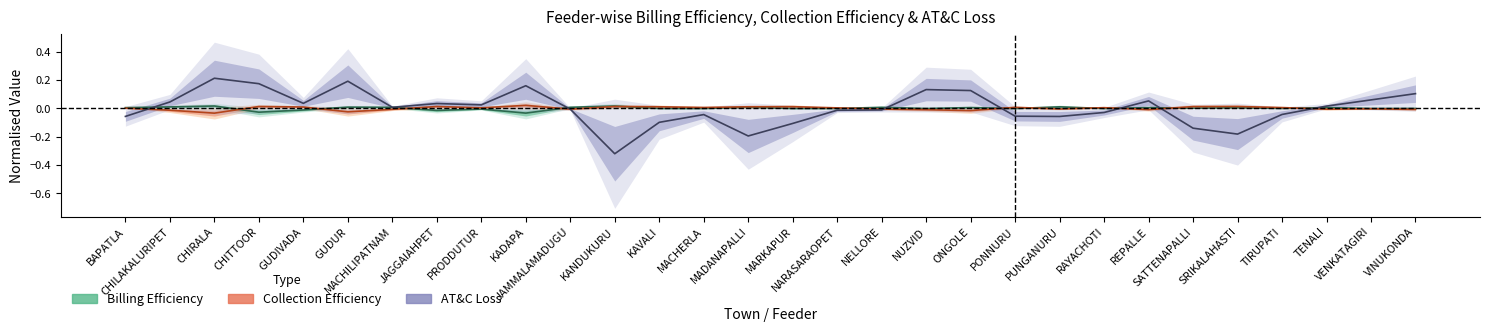

What is the label of the 5th point from the right?

SRIKALAHASTI